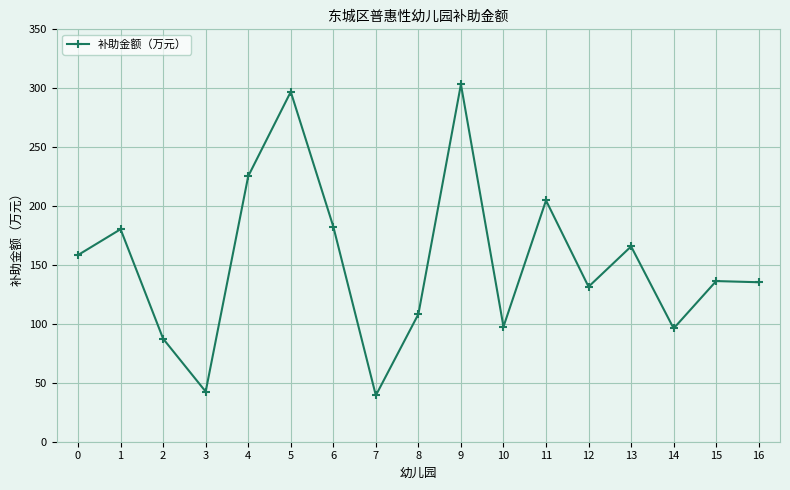

What is the difference between the maximum and minimum values?

264.0